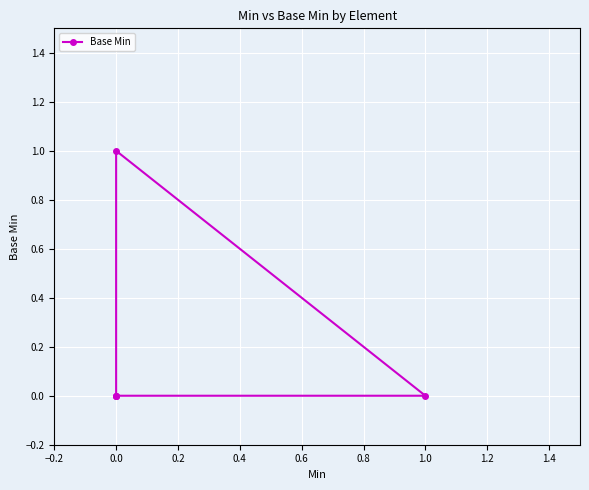

What is the sum of all values?

1